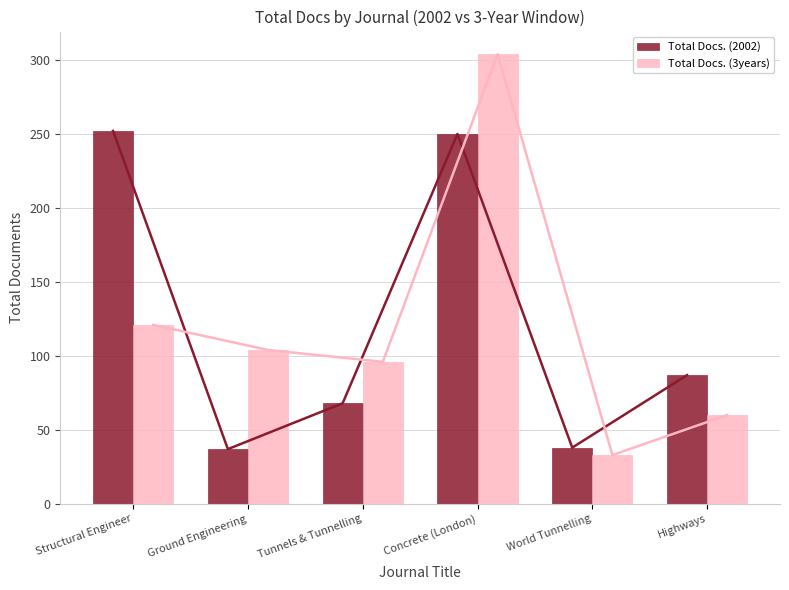

What is the sum of all Total Docs. (3years) values?

718